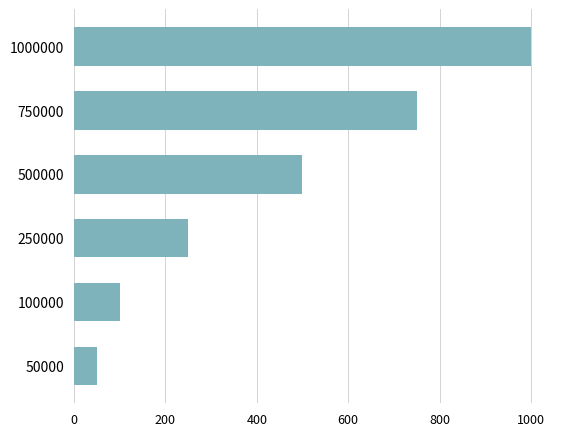

Reading bottom to top, what are all the values shown in this chart?

50	100	250	500	750	1000